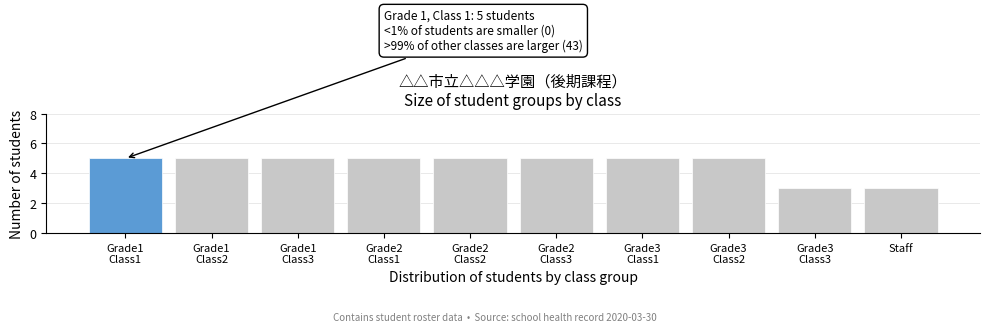

Reading right to left, list all the values displayed in this chart.

3	3	5	5	5	5	5	5	5	5